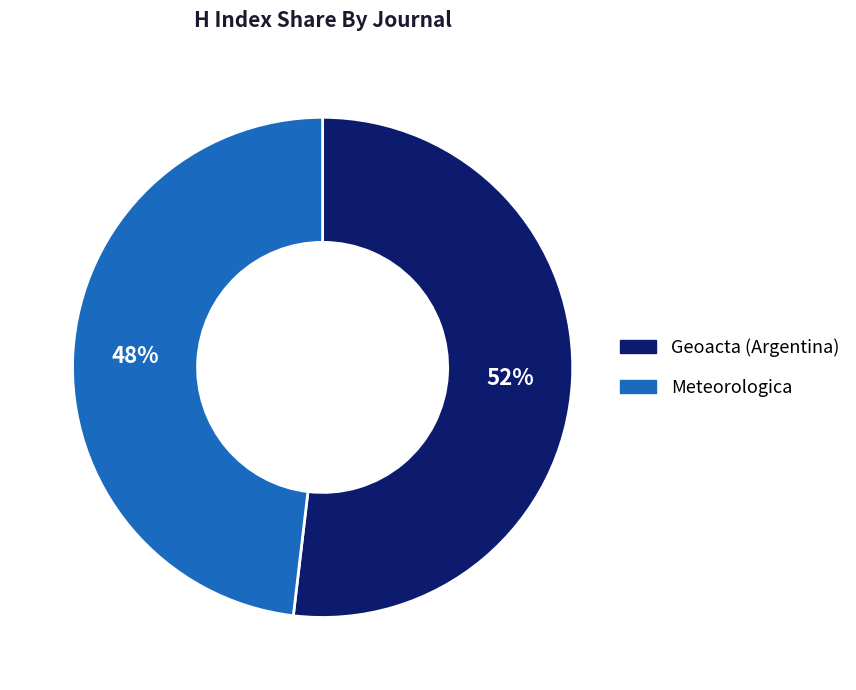

What is the ratio of the value at Meteorologica to the value at Geoacta (Argentina)?

0.9